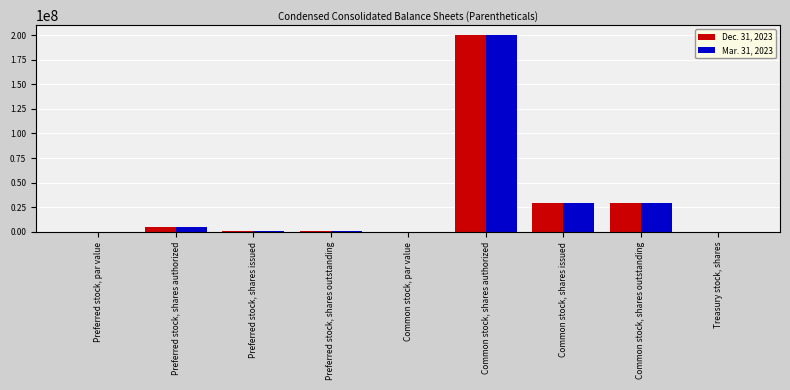

What is the greatest value displayed?

200000000.0